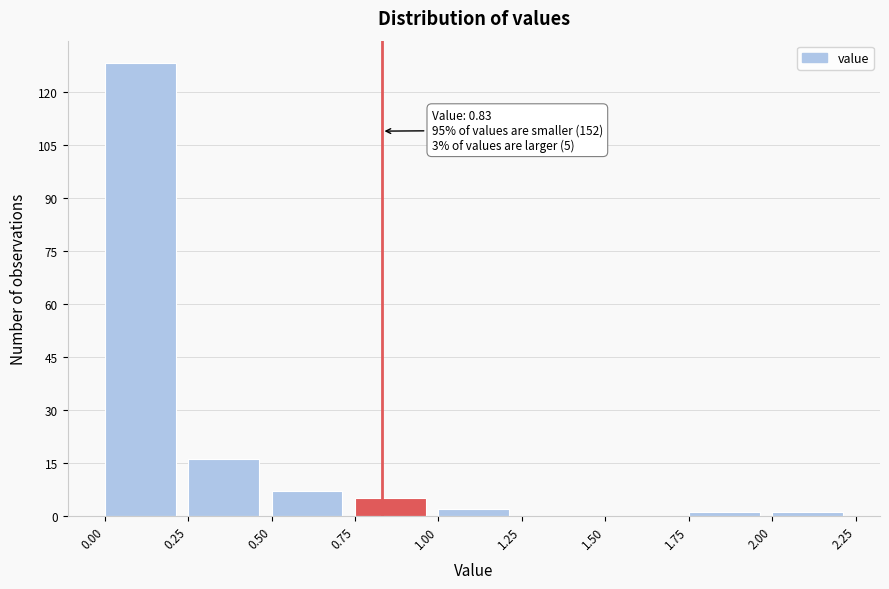

Which range on the x-axis has the tallest bar?

0.00 to 0.25